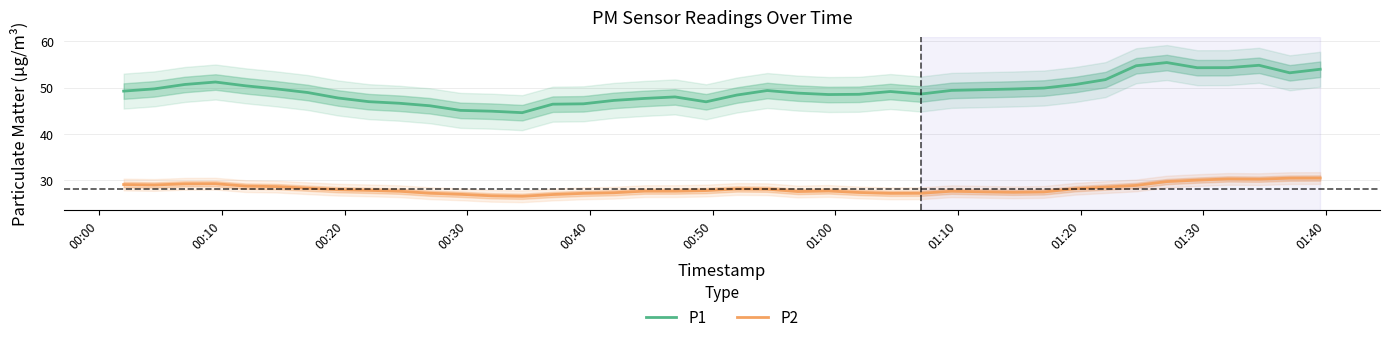

What is the maximum value shown in the chart?

55.4